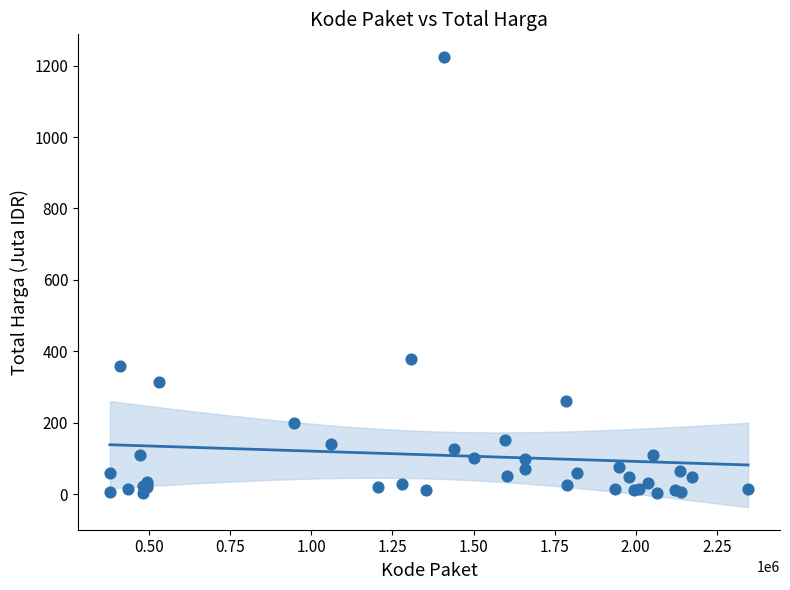

What Y value in the scatter plot is closest to 613?

379.1